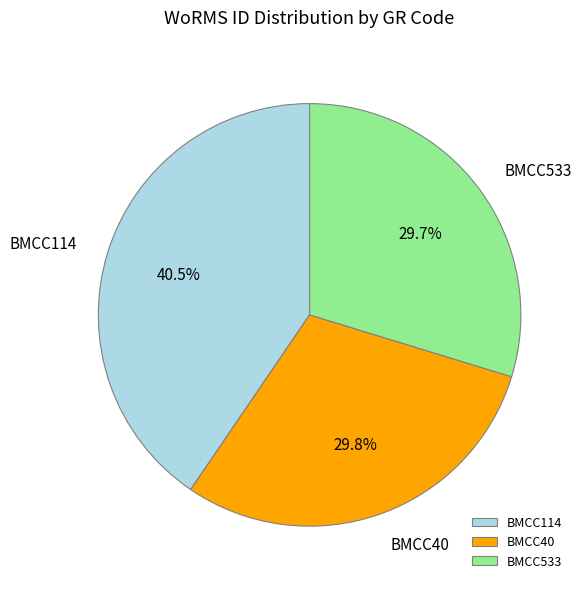

What is the ratio of the value at BMCC40 to the value at BMCC114?

0.7